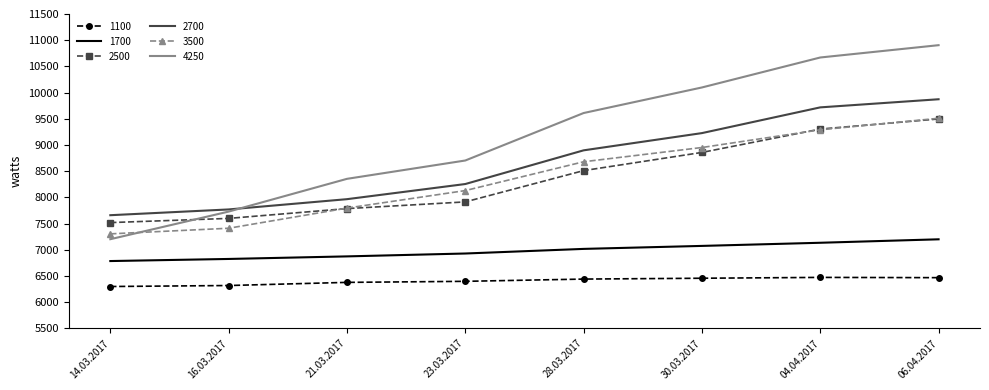

True or false: 2700 and 1100 intersect in this chart.

False